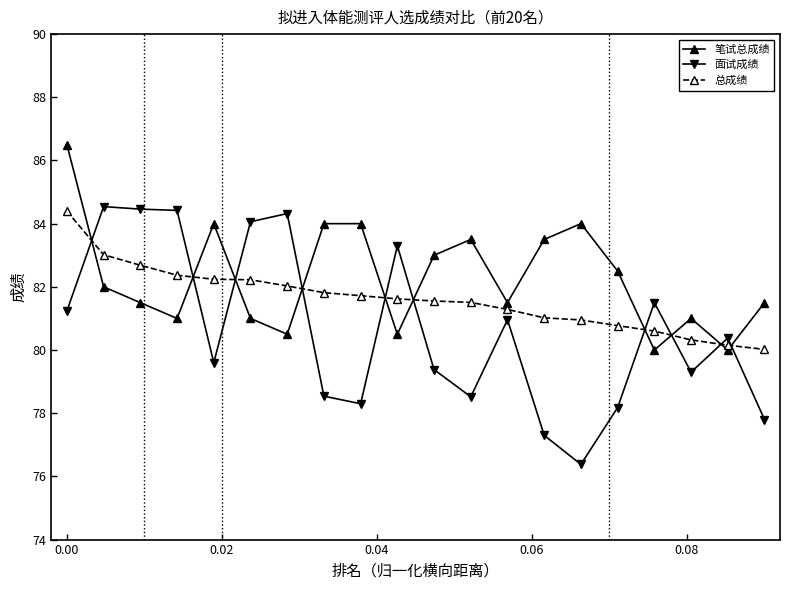

List the series in order of their overall mean, lowest first.

面试成绩, 总成绩, 笔试总成绩